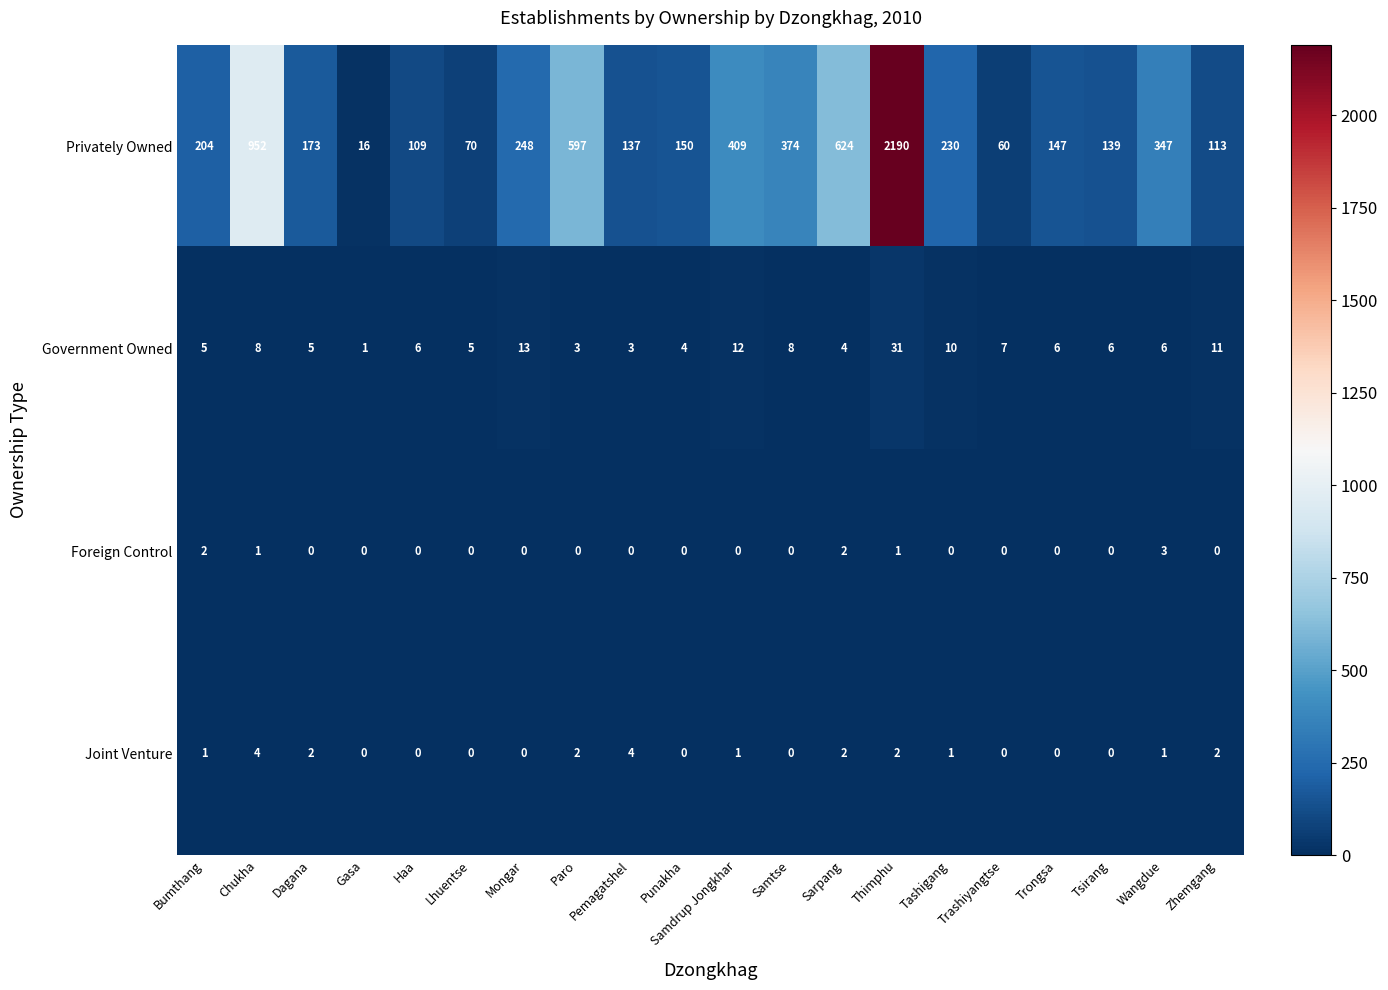

Where is Privately Owned nearest to the value 1103?

Chukha